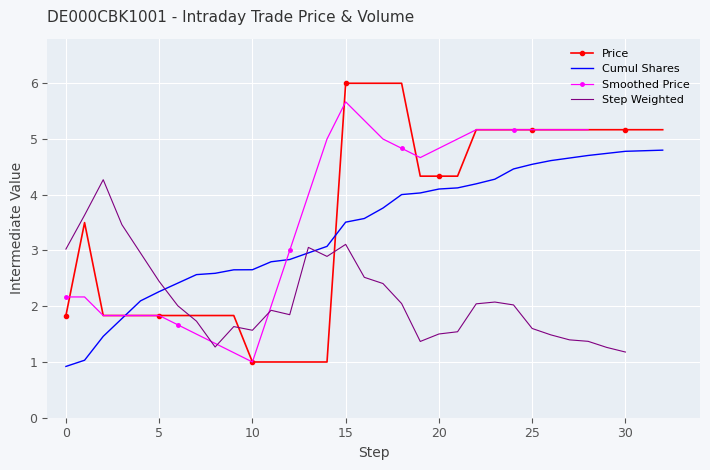

The value at 23 is 1.7. True or false?

False